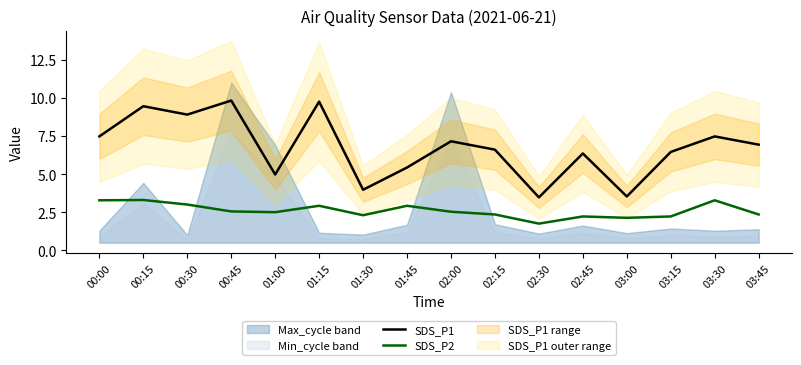

Which series changed the most between 01:00 and 02:30?

SDS_P1